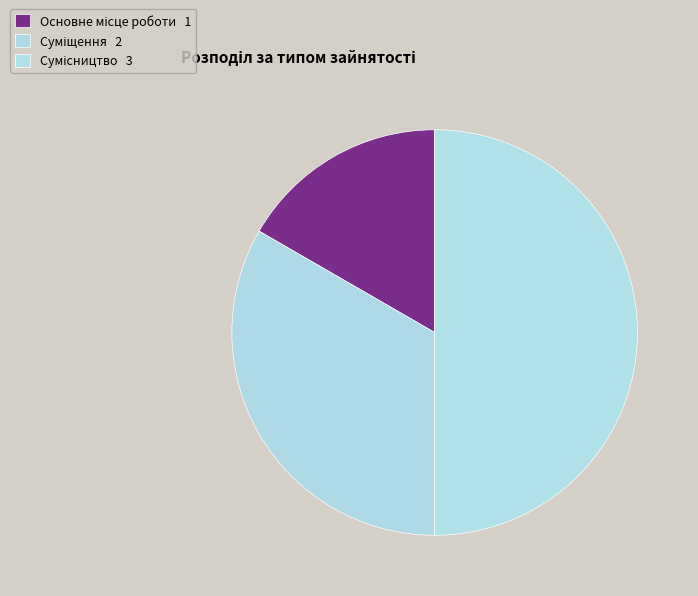

What is the change in value from Суміщення to Сумісництво?

+1